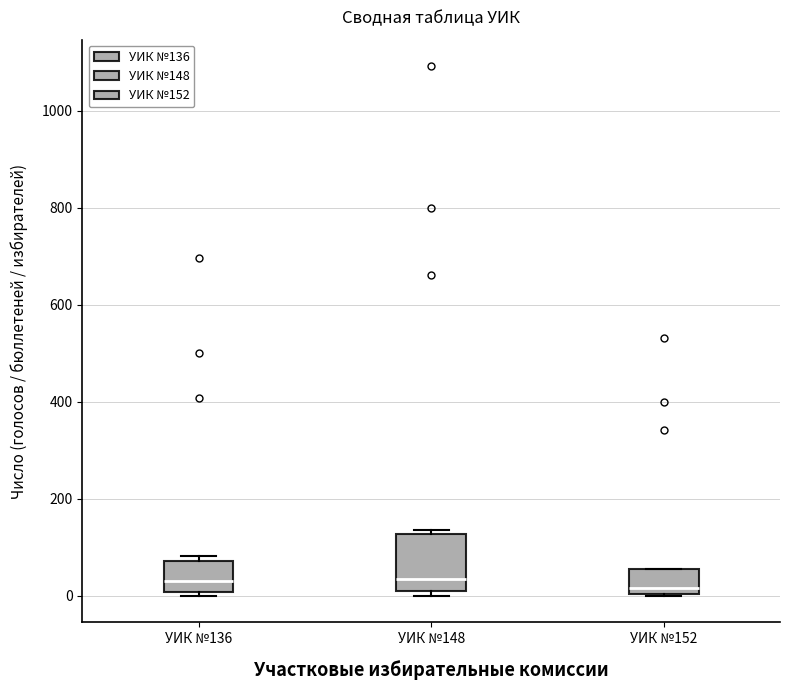

Where is the upper edge of the box for УИК №152 on the y-axis? The values are not printed on the chart, so give them approximately, as read against the axis.

60